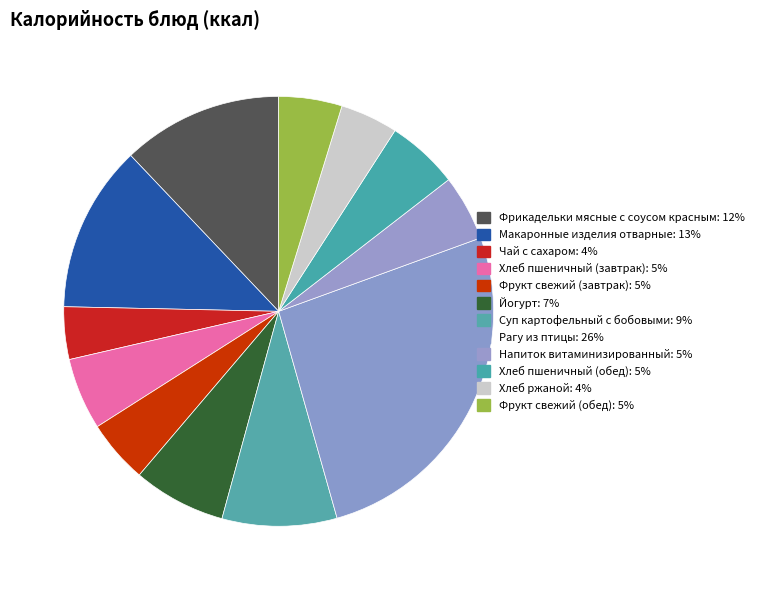

How many slices are in this pie chart?

12